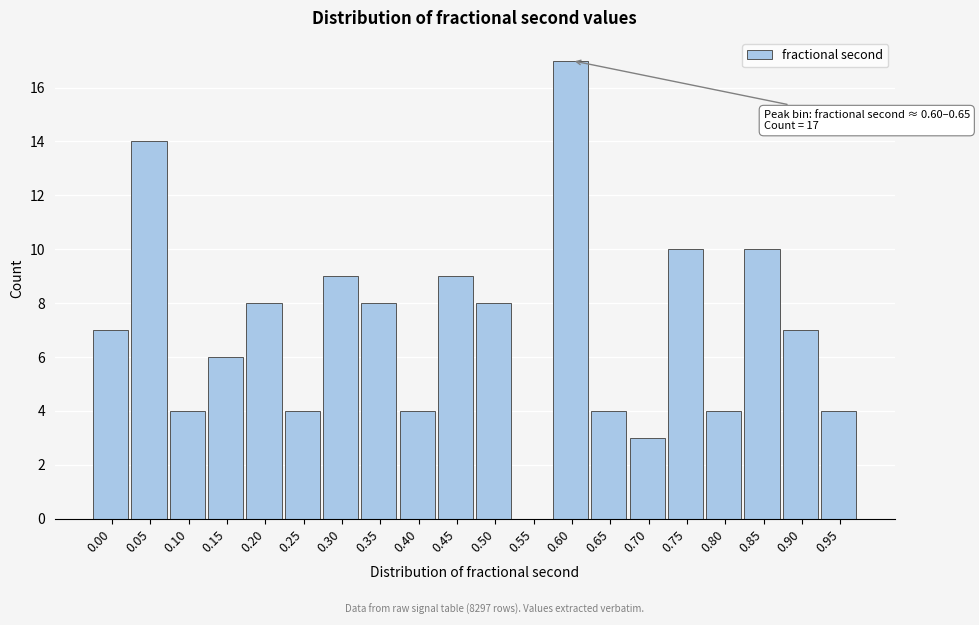

Reading right to left, extract all data points from this chart.

0.95=4	0.90=7	0.85=10	0.80=4	0.75=10	0.70=3	0.65=4	0.60=17	0.55=0	0.50=8	0.45=9	0.40=4	0.35=8	0.30=9	0.25=4	0.20=8	0.15=6	0.10=4	0.05=14	0.00=7